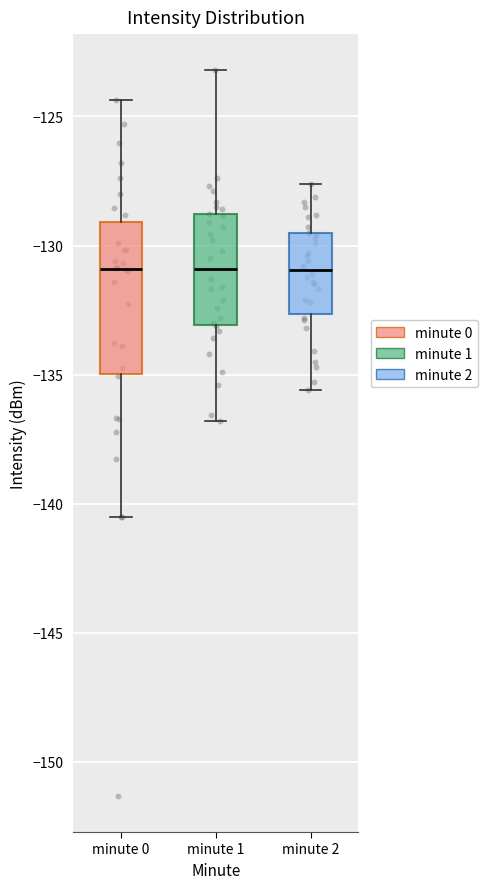

Which box is the tallest, from its lower edge to its upper edge?

minute 0